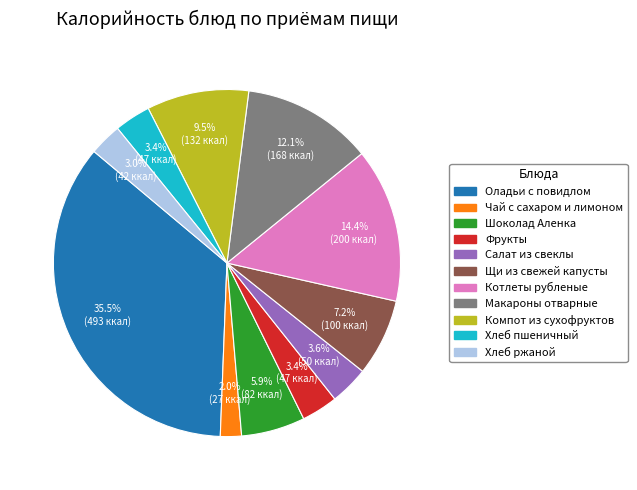

Which has a higher value, Хлеб пшеничный or Шоколад Аленка?

Шоколад Аленка